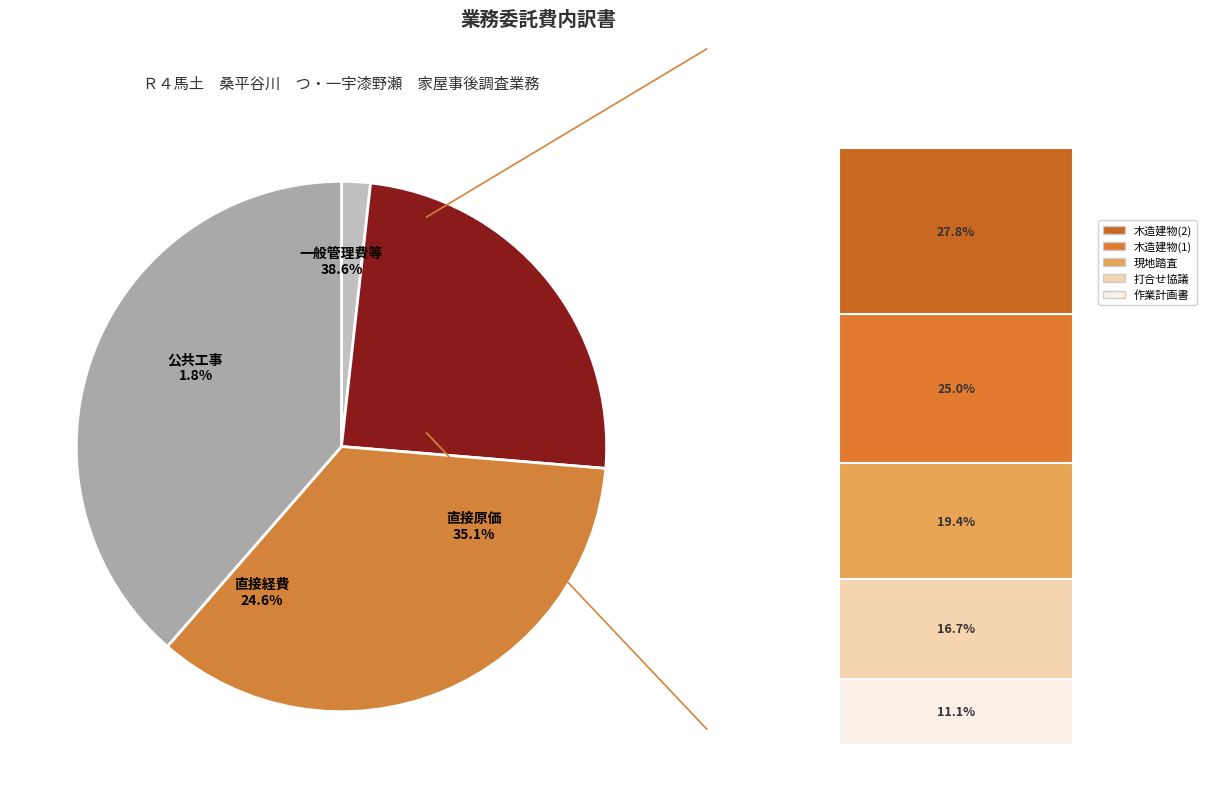

Does 直接原価（その他原価除く） account for over 50% of the chart?

No